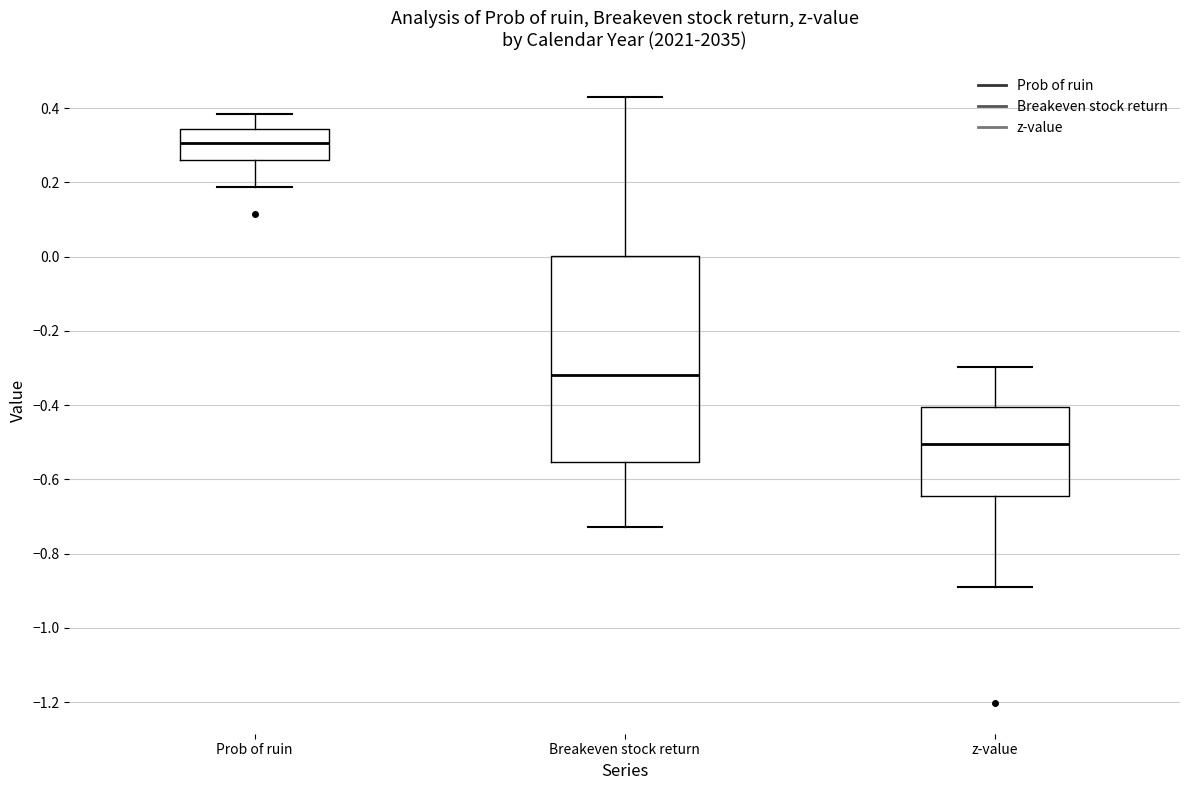

Comparing the boxes themselves (not the whiskers), which one is the tallest?

Breakeven stock return